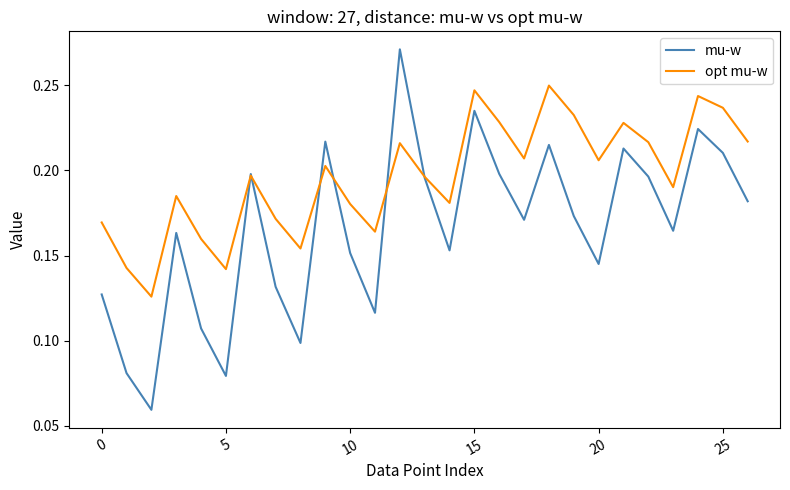

Which series has the largest total across all categories?

opt mu-w